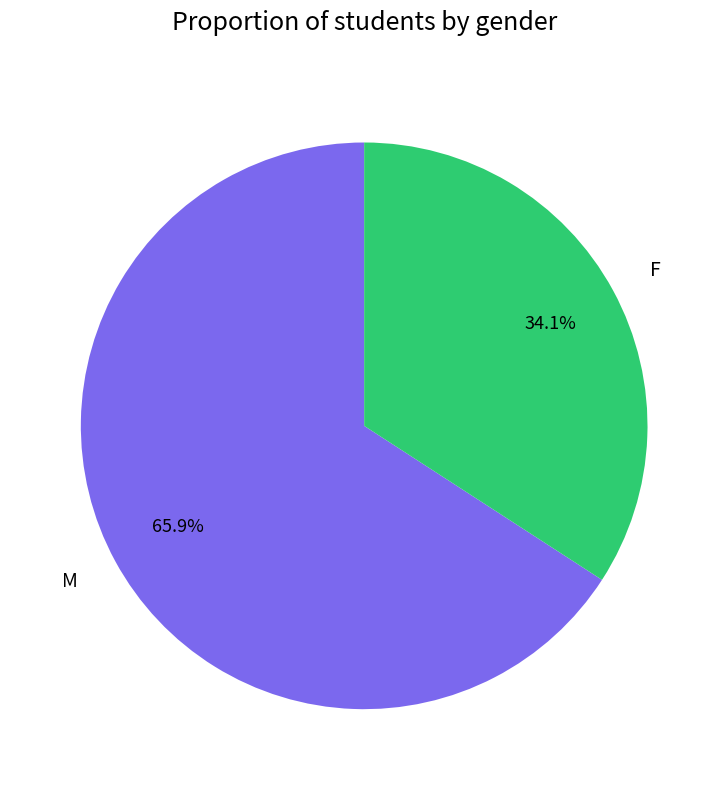

Does F represent more than half of the total?

No